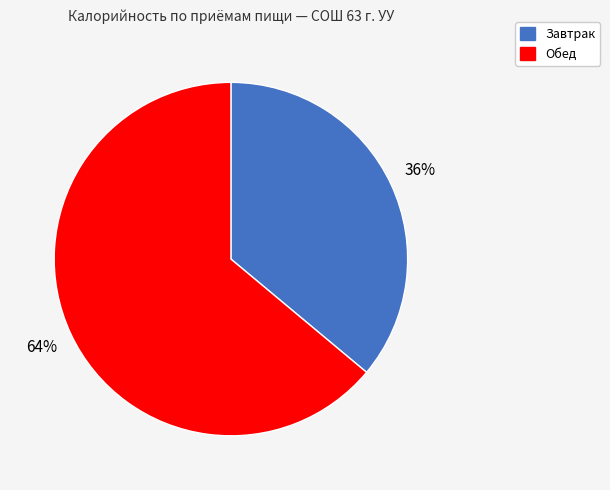

Count the number of slices in the pie.

2